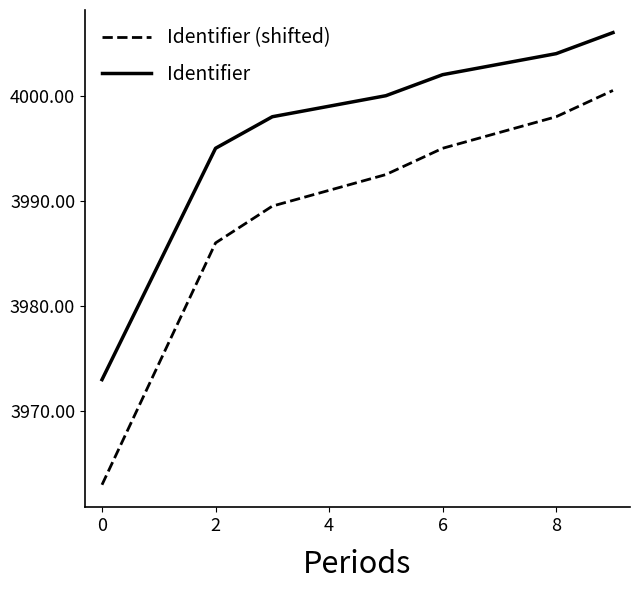

How many lines are shown in the chart?

2